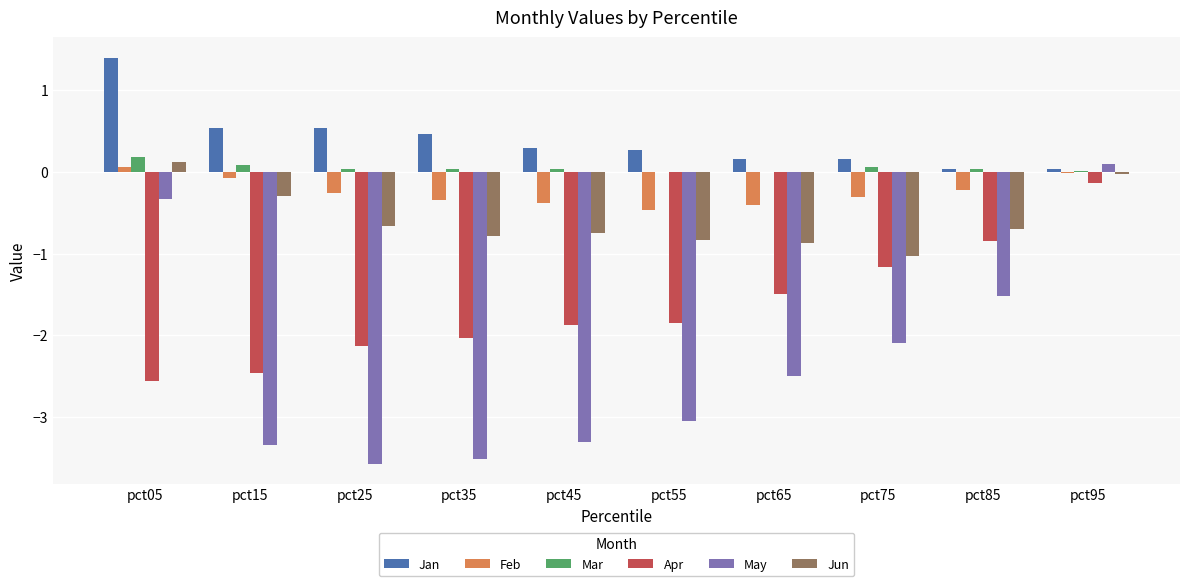

Which series has the widest spread of values?

May